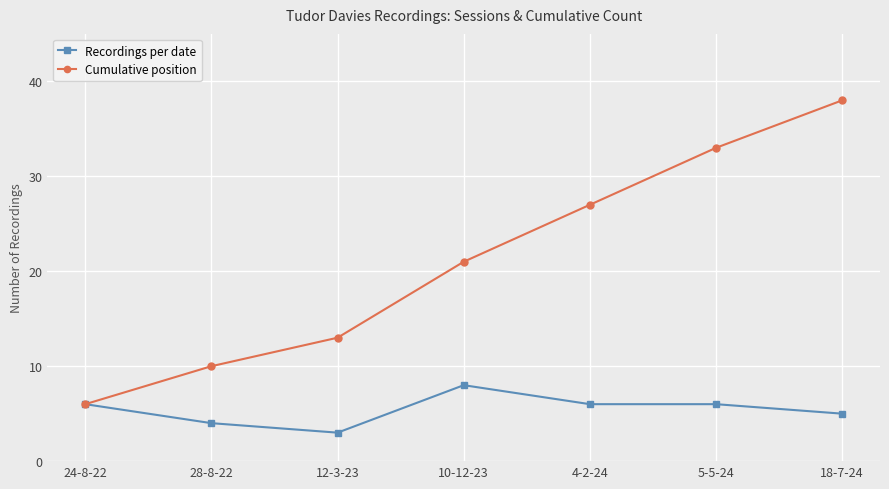

Rank the series at 12-3-23 from lowest to highest value.

Recordings per date, Cumulative position